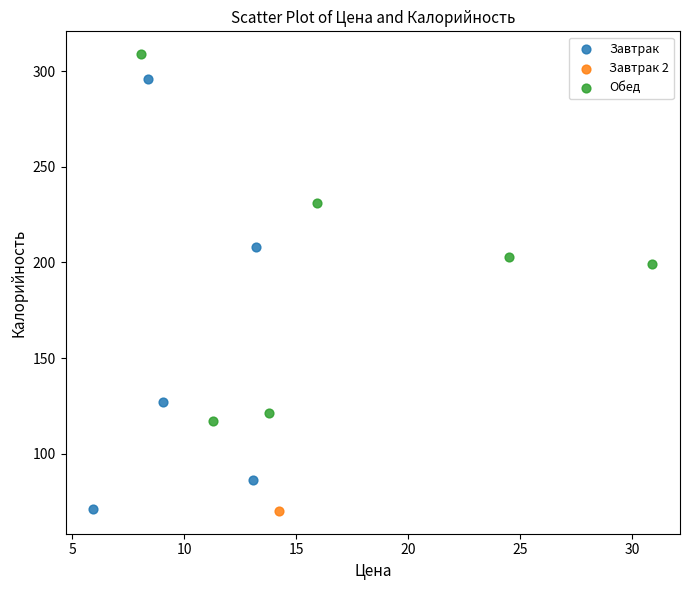

What are all the series names shown in the legend?

Завтрак, Завтрак 2, Обед